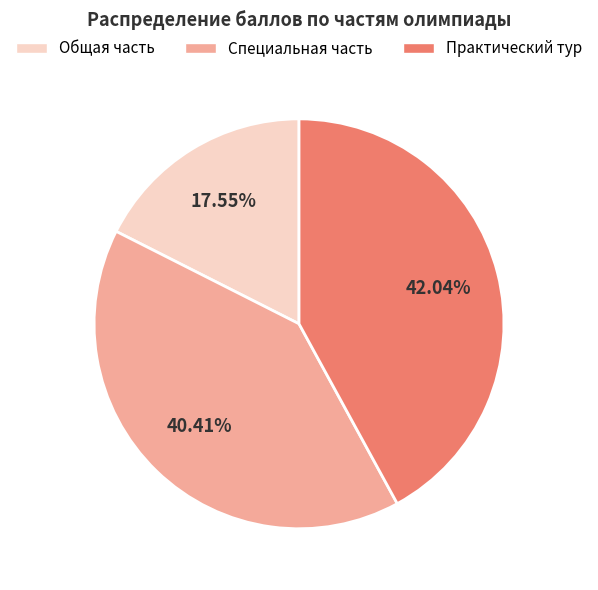

Does any single category account for the majority?

No